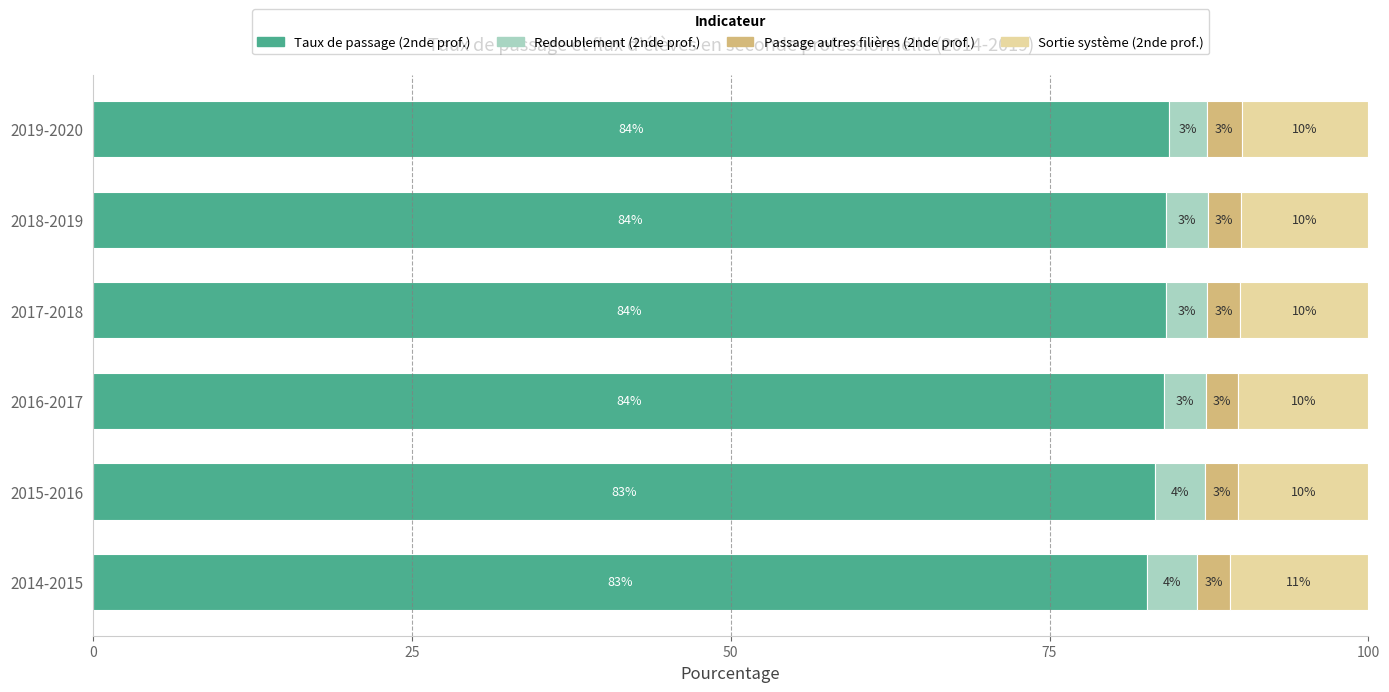

What is the lowest value of the Taux de passage (2nde prof.) series?

82.7